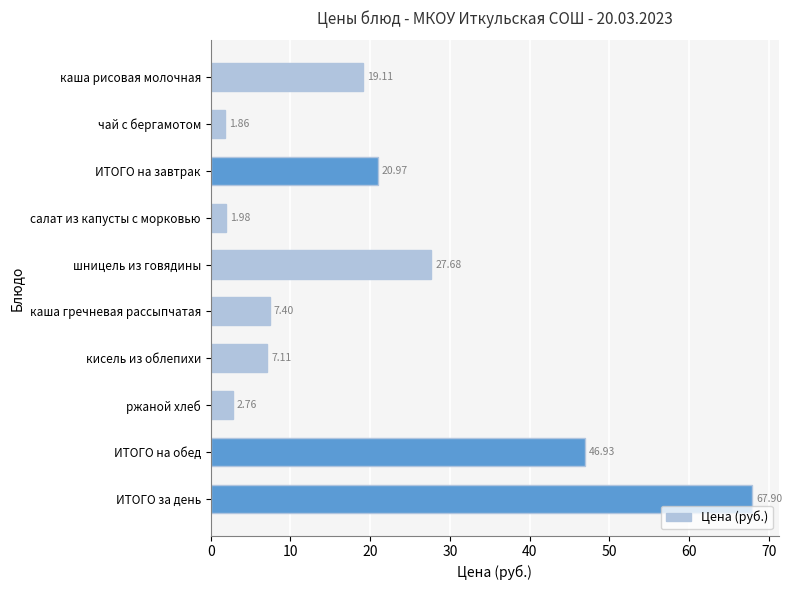

How many bars are there in total?

10